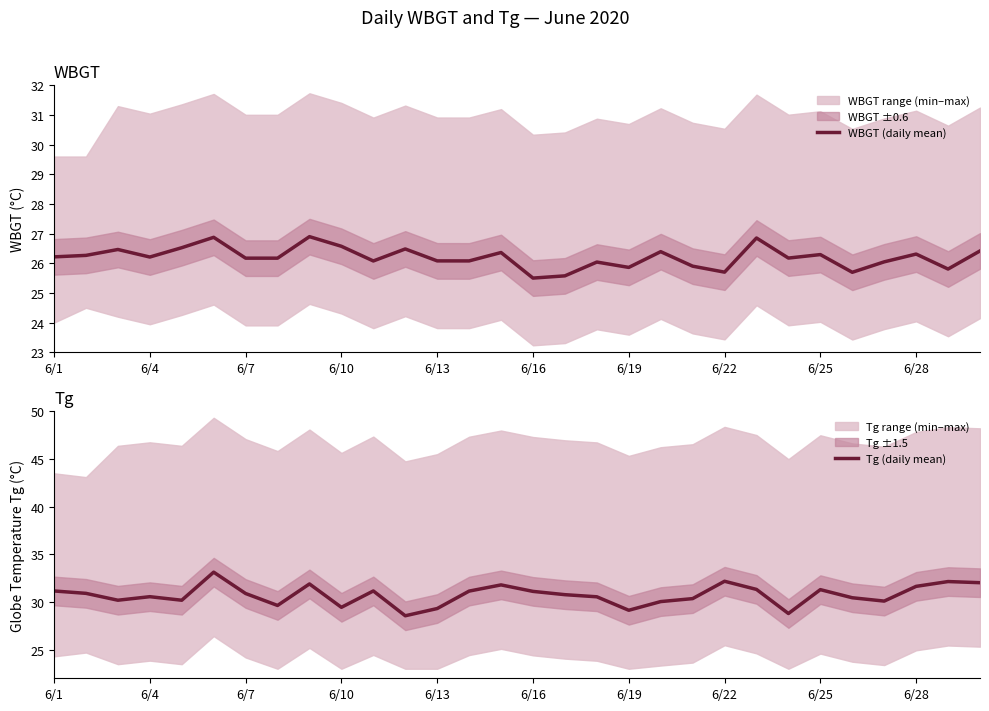

True or false: WBGT (daily mean) has a value of 12.3 at 6/16.

False